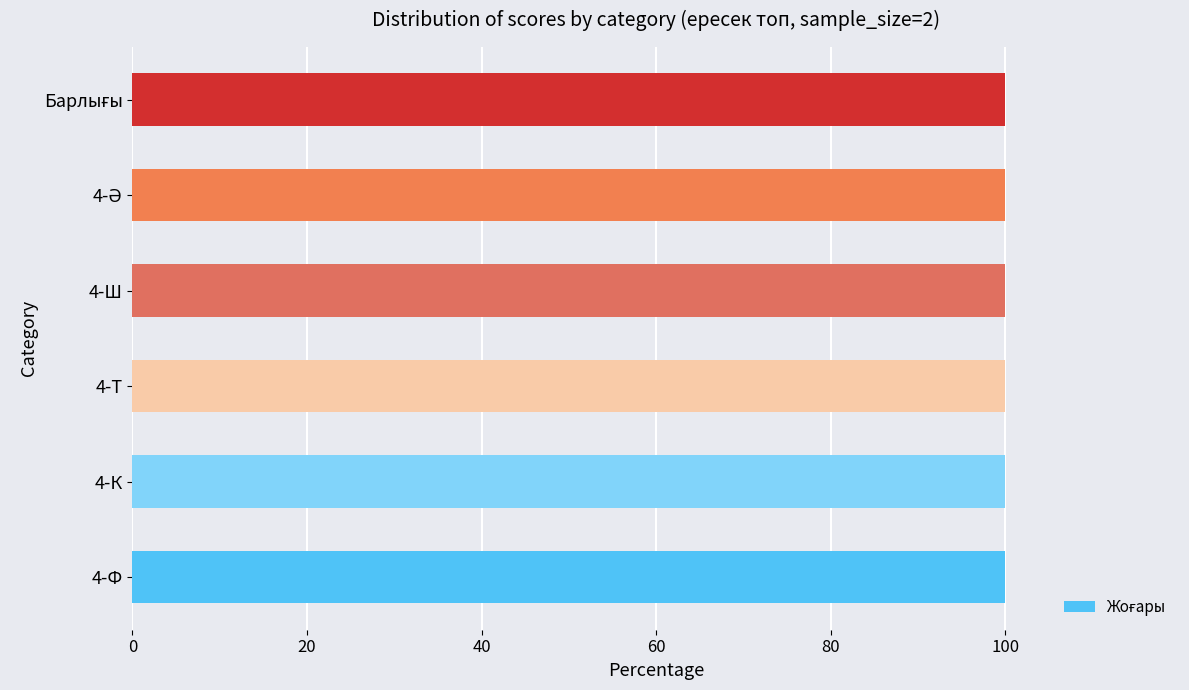

At which label is Жоғары closest to 100?

4-Ф